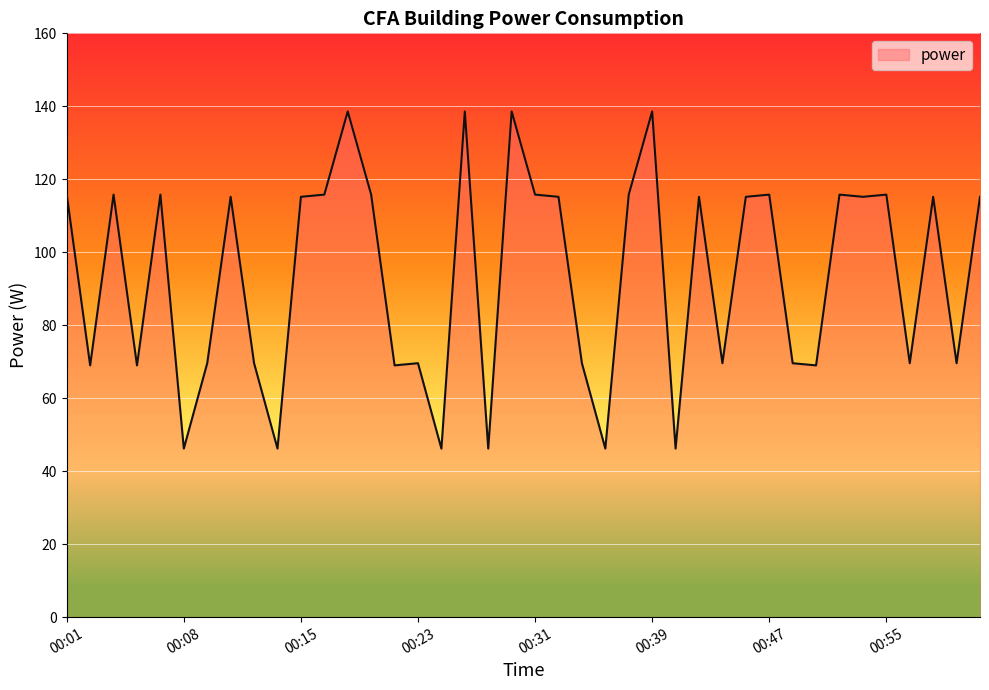

Does the chart display data point markers on the line(s)?

No